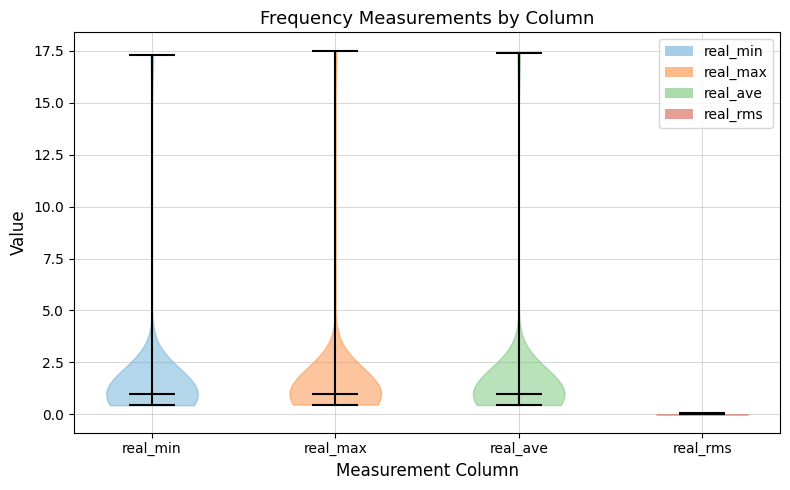

What is the highest point the violin for real_max reaches on the y-axis? The values are not printed on the chart, so give them approximately, as read against the axis.

17.5